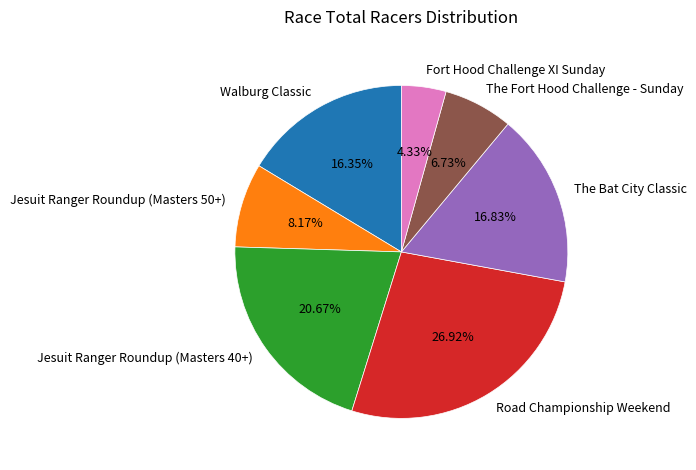

What portion of the pie excludes Walburg Classic?

83.7%